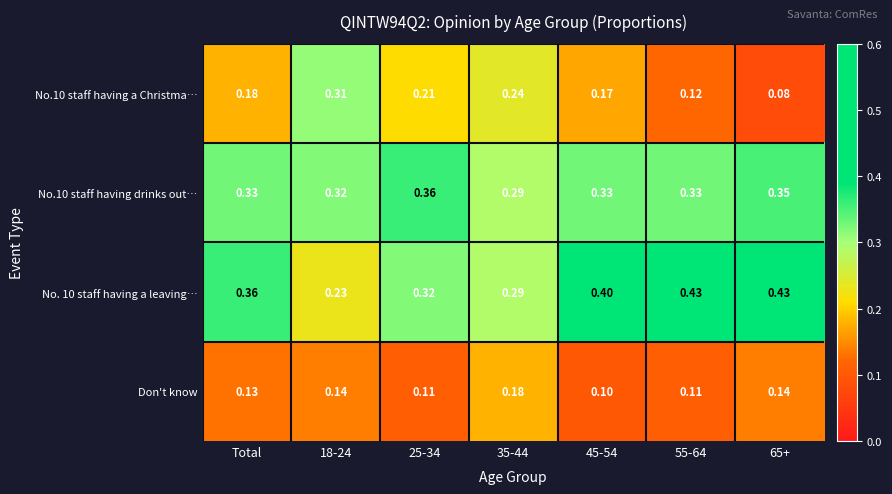

Is the value of Don't know at Total greater than the value of No.10 staff having drinks out… at 65+?

No